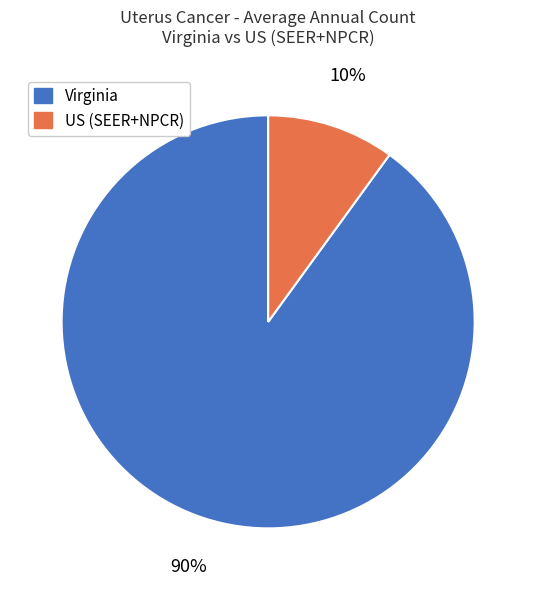

Which slice represents more than half of the pie?

Virginia